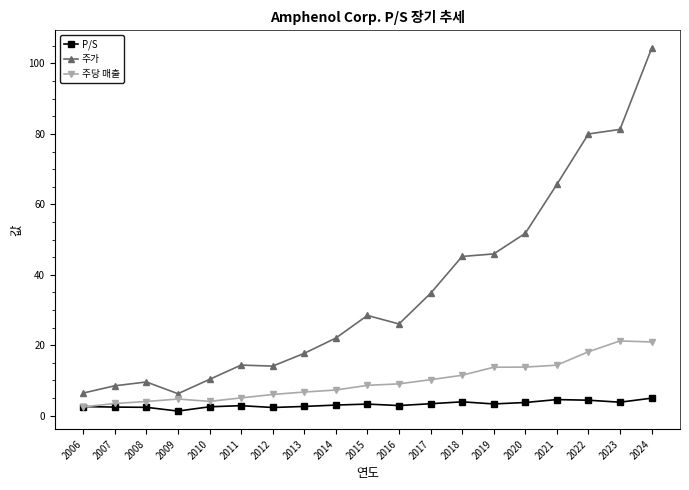

What is the value of the 주가 point at the 17th from the left?

80.0